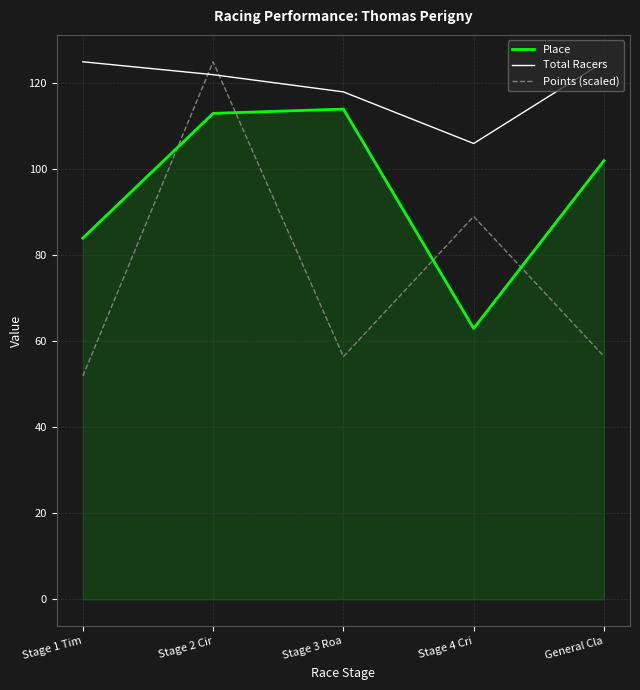

What are all the series names shown in the legend?

Place, Total Racers, Points (scaled)